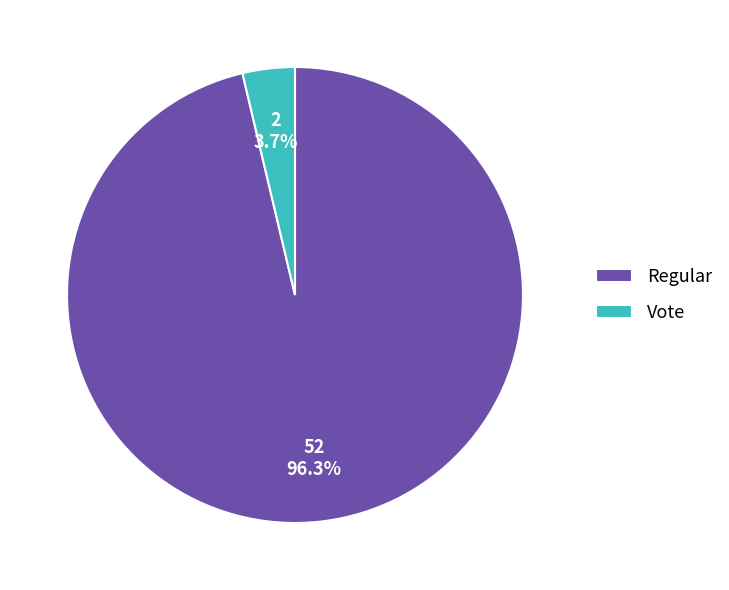

What percentage is the Regular slice, to the nearest percent?

96%